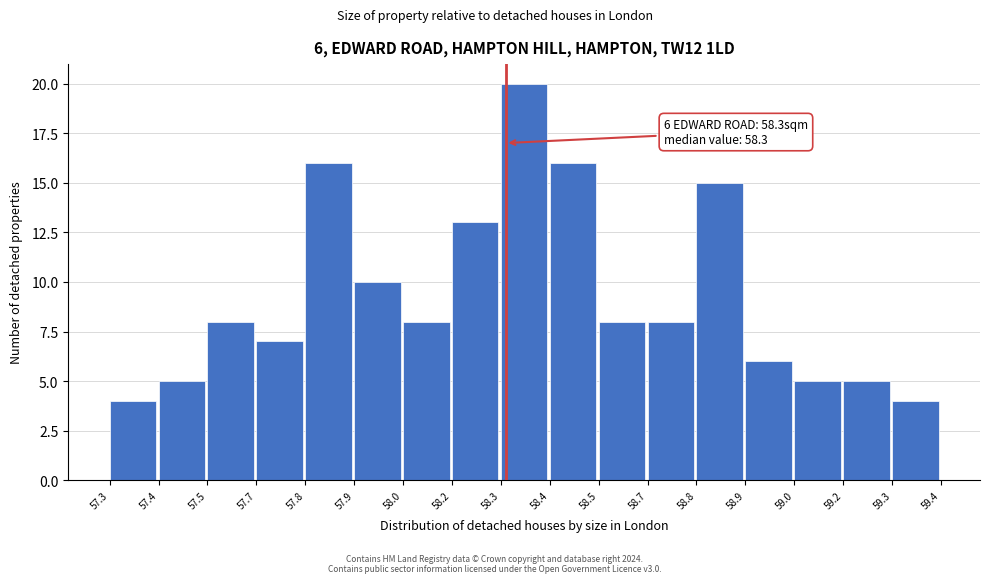

Reading right to left, extract all data points from this chart.

59.3=4	59.2=5	59.0=5	58.9=6	58.8=15	58.7=8	58.5=8	58.4=16	58.3=20	58.2=13	58.0=8	57.9=10	57.8=16	57.7=7	57.5=8	57.4=5	57.3=4